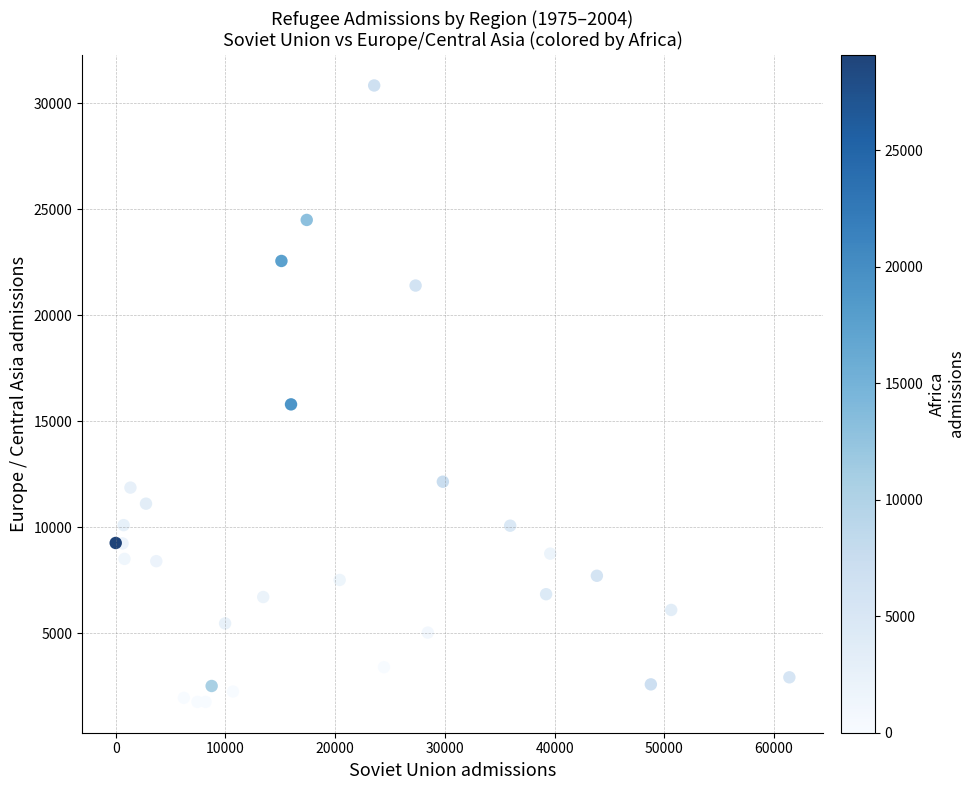

What Y value in the scatter plot is closest to 16298?

15794